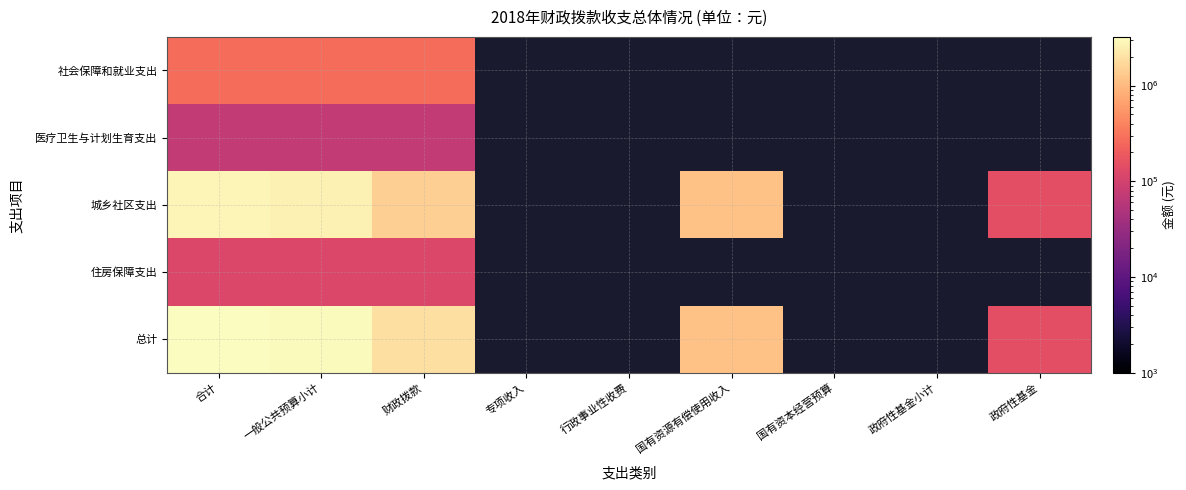

At how many categories does at least one series exceed 808510?

4